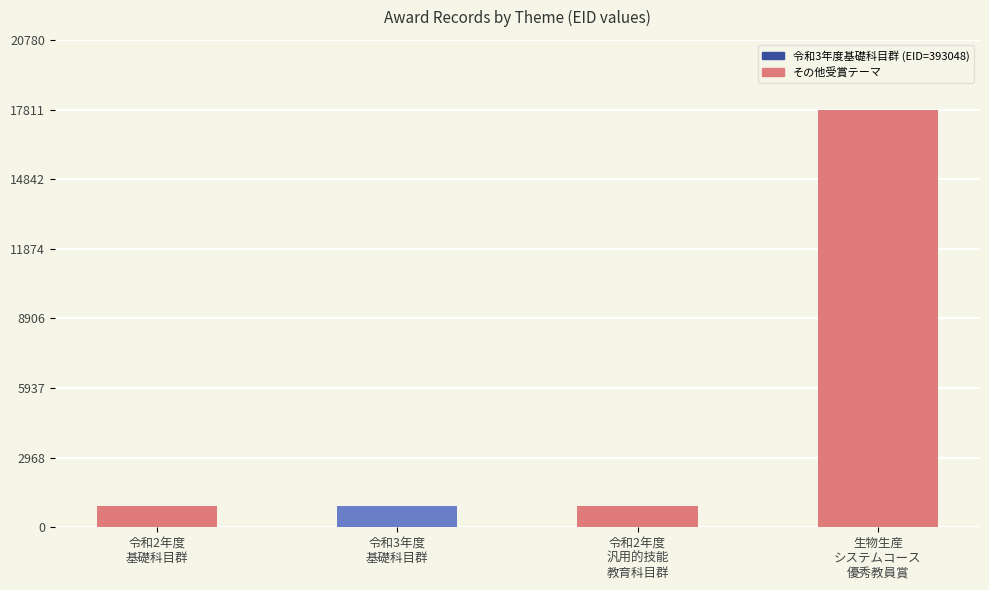

How many values exceed 3?

1